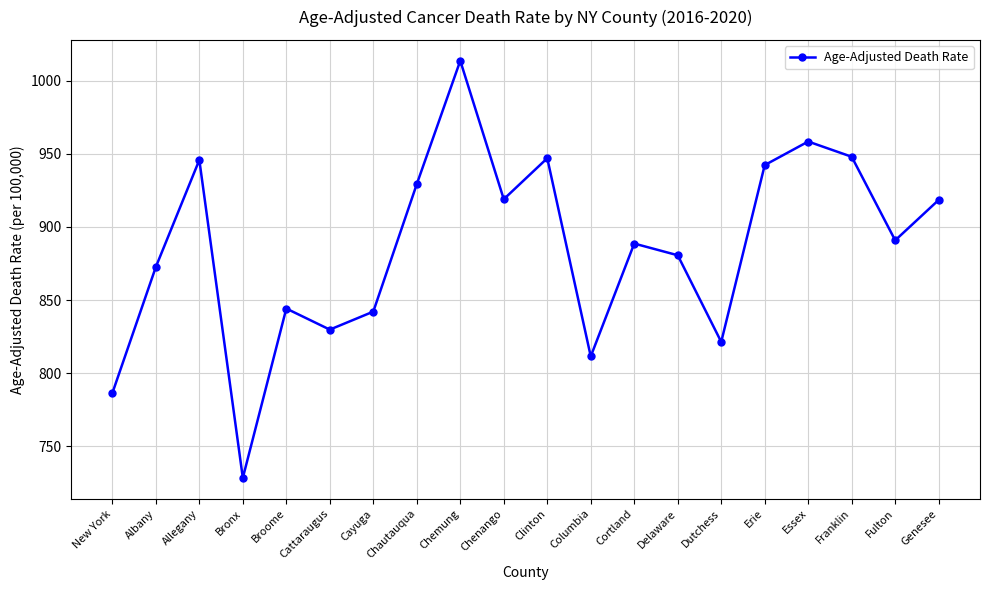

What is the change in value from Columbia to Essex?

+146.8